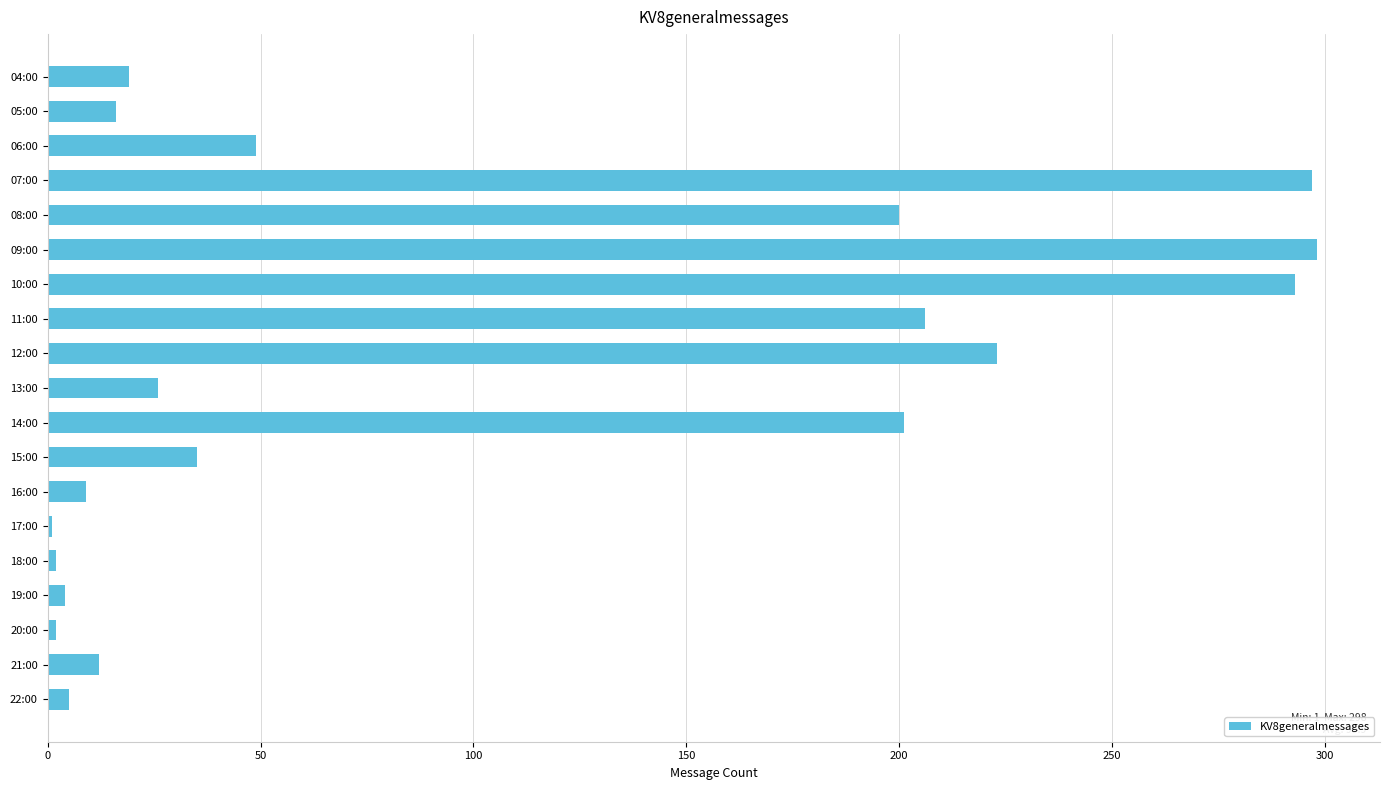

What is the greatest value displayed?

298